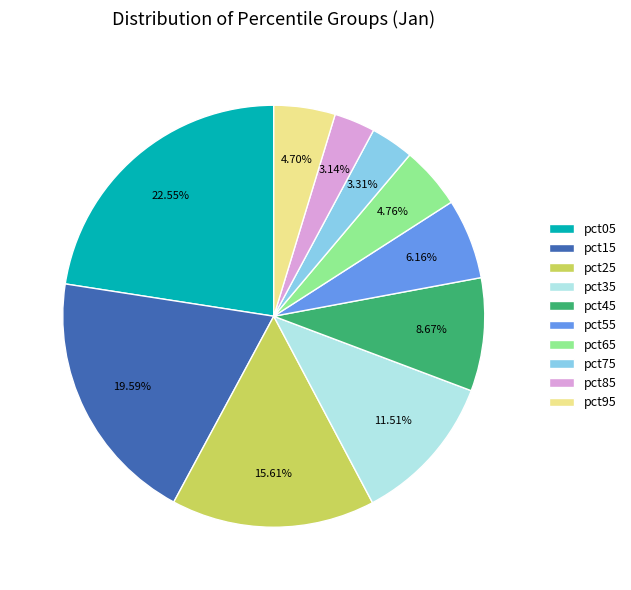

What percentage is the pct35 slice, to the nearest percent?

12%